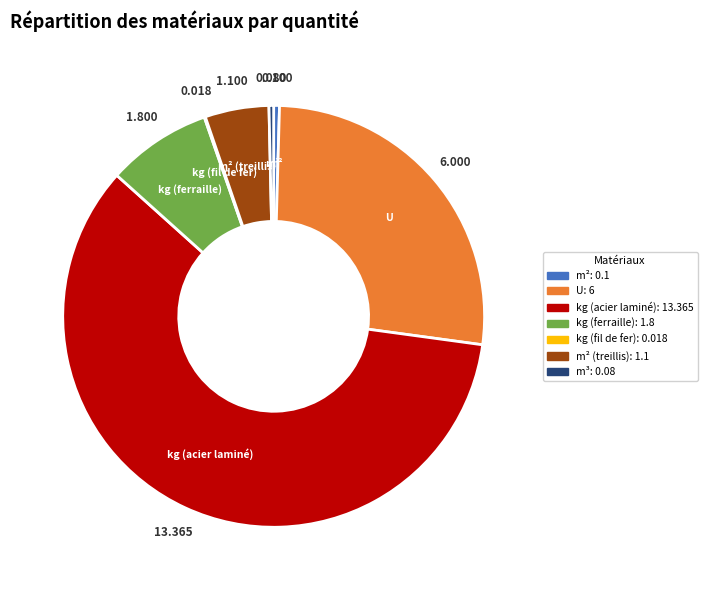

Do kg (acier laminé) and m² together represent more than half of the pie?

Yes